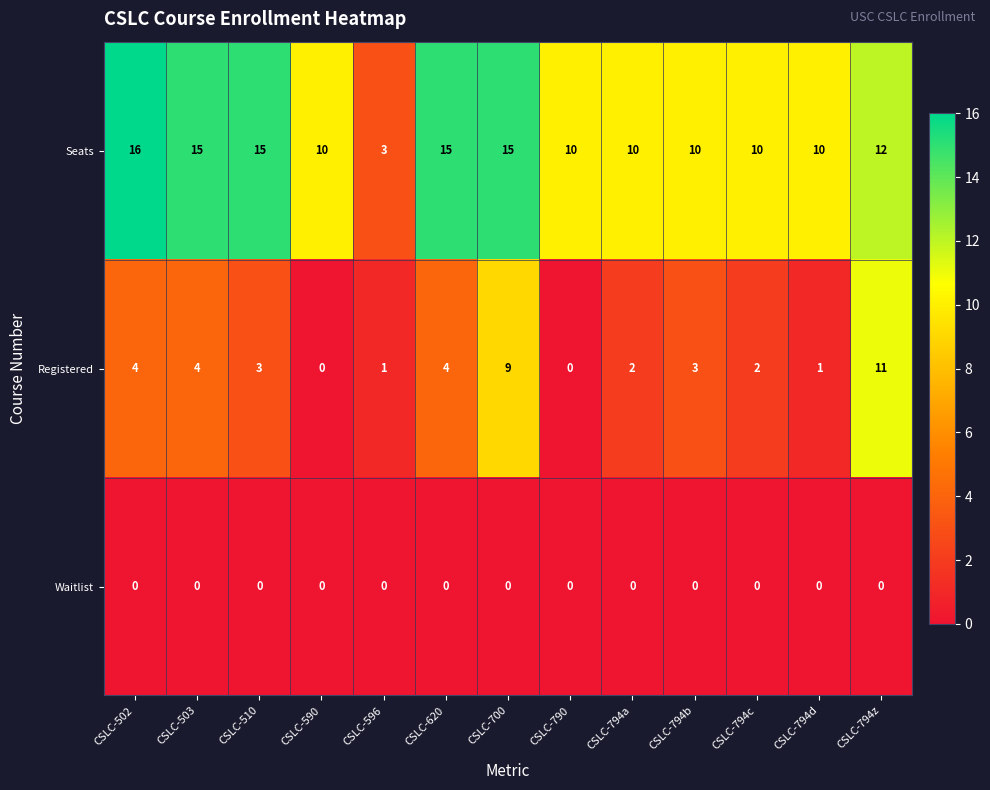

Rank the series by their average value, from highest to lowest.

Seats, Registered, Waitlist